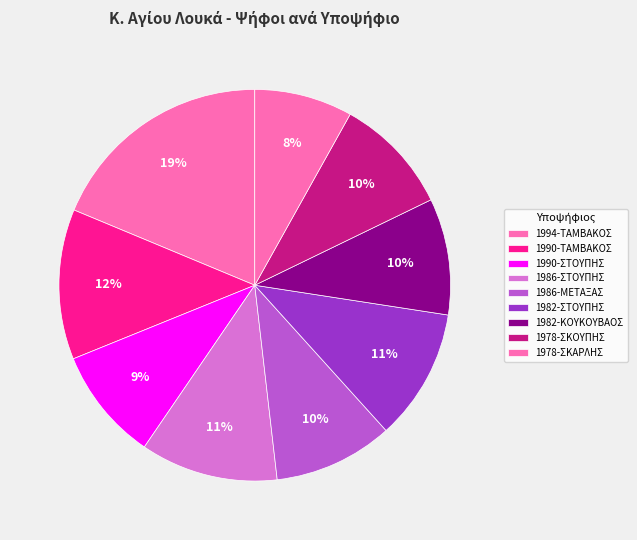

How many slices are in this pie chart?

9